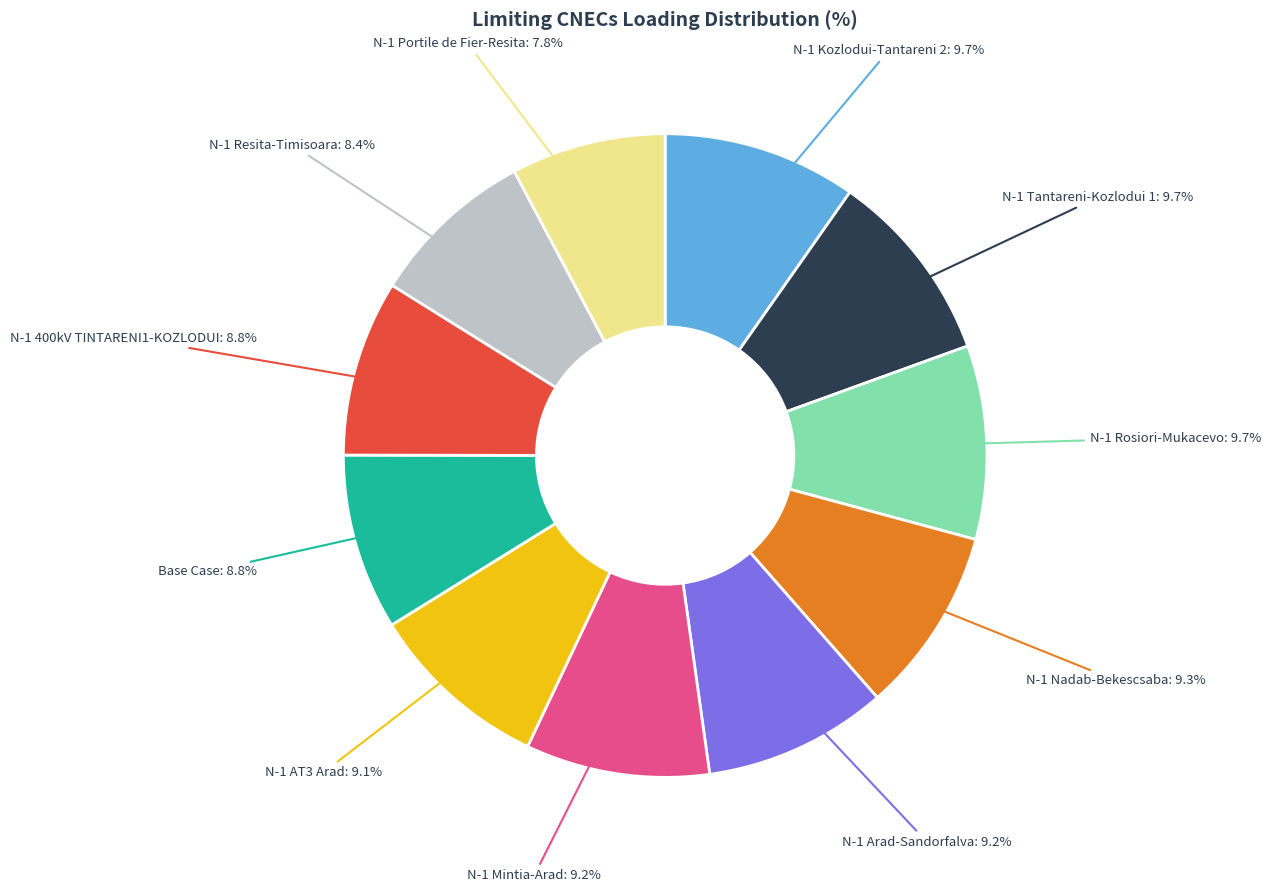

Does any single category account for the majority?

No